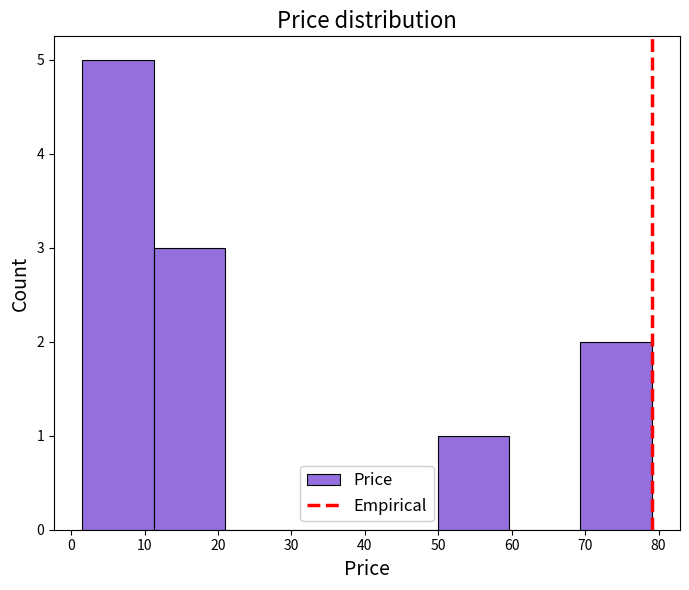

How tall is the bar that spans 69 to 79 on the x-axis? Neither the bar edges nor the heights are printed on the chart, so give them approximately, as read against the axes.

2